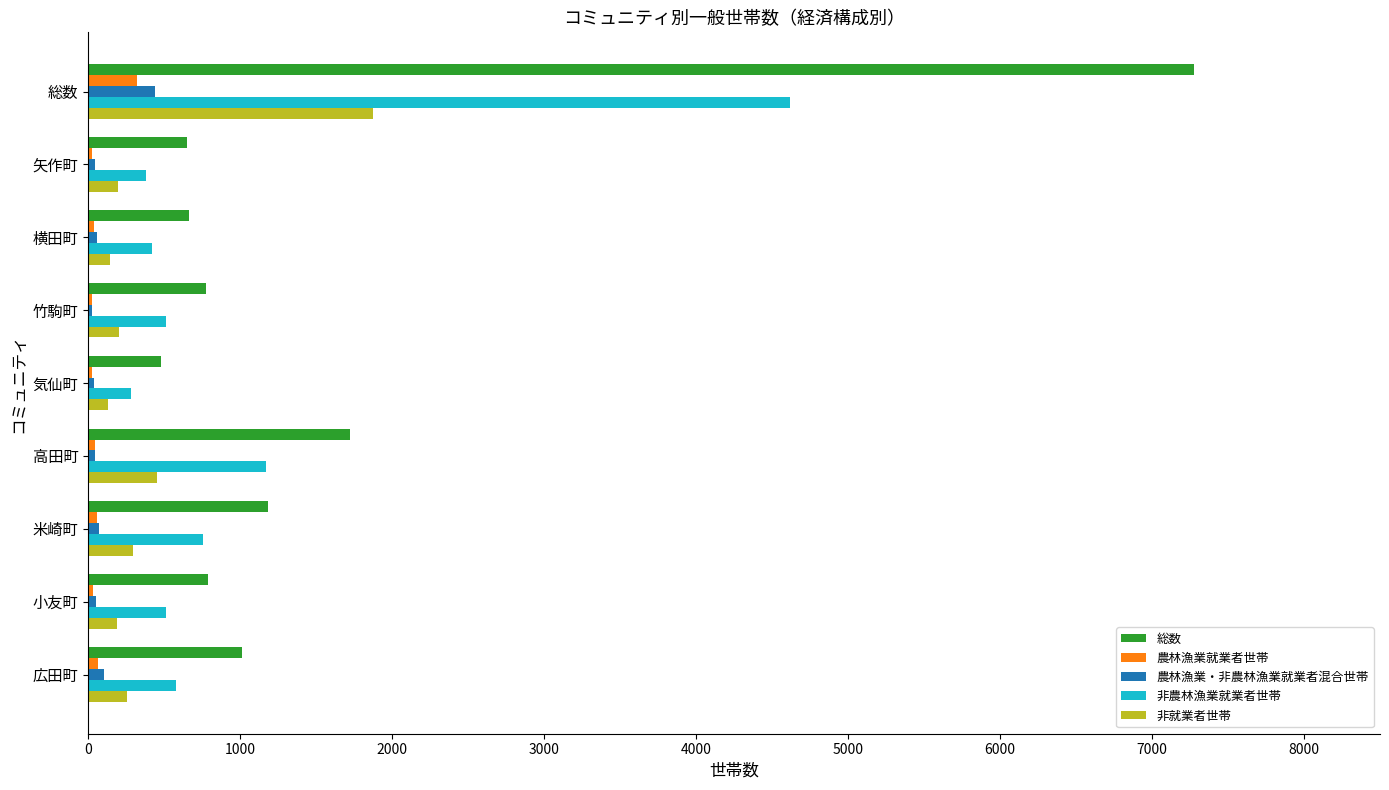

What are all the series names shown in the legend?

総数, 農林漁業就業者世帯, 農林漁業・非農林漁業就業者混合世帯, 非農林漁業就業者世帯, 非就業者世帯